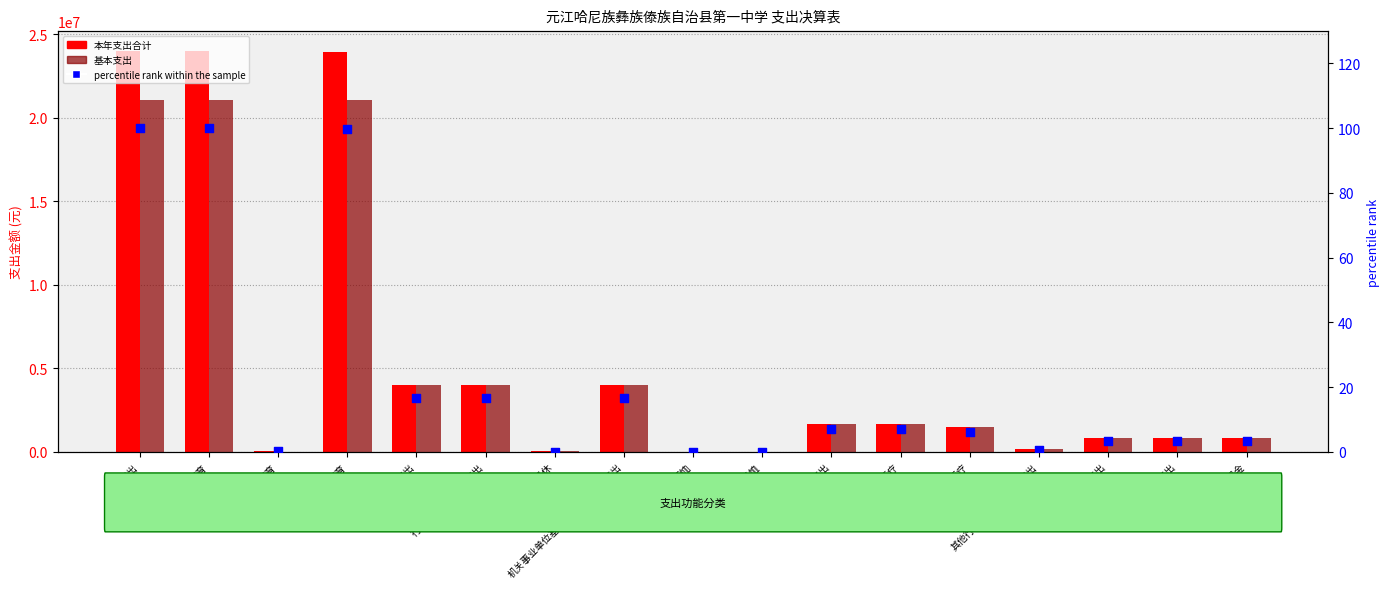

Is the value of 本年支出合计 at 机关事业单位基本养老保险缴费支出 greater than the value of percentile rank within the sample at 普通教育?

Yes